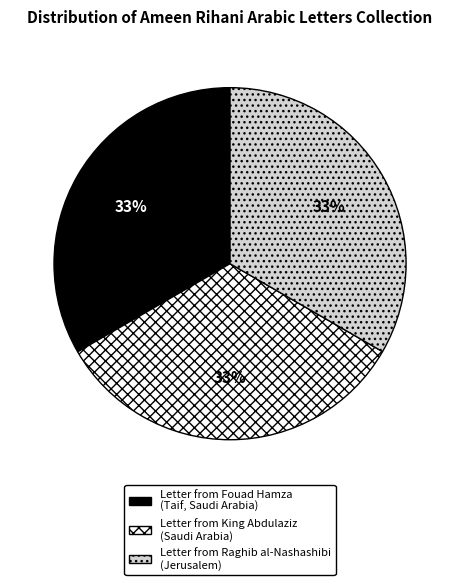

Is Letter from King Abdulaziz (Saudi Arabia) the majority of the pie?

No